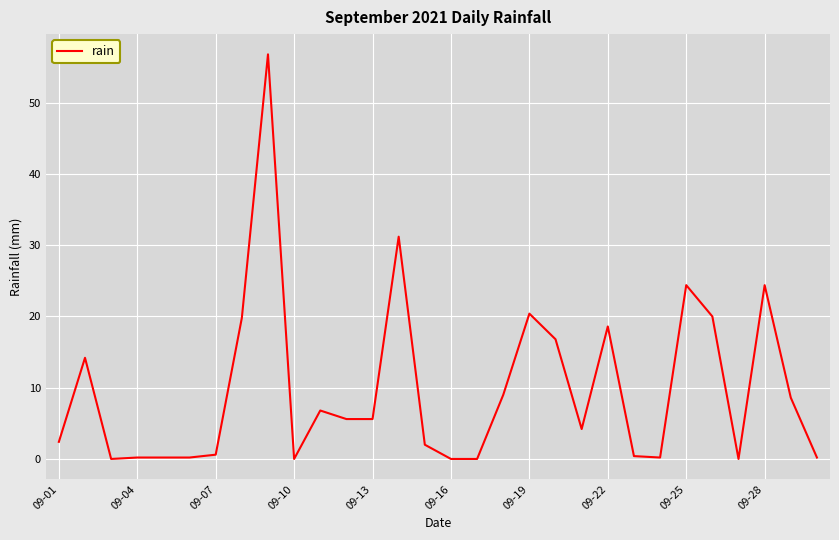

What is the difference between the maximum and minimum values?

56.8